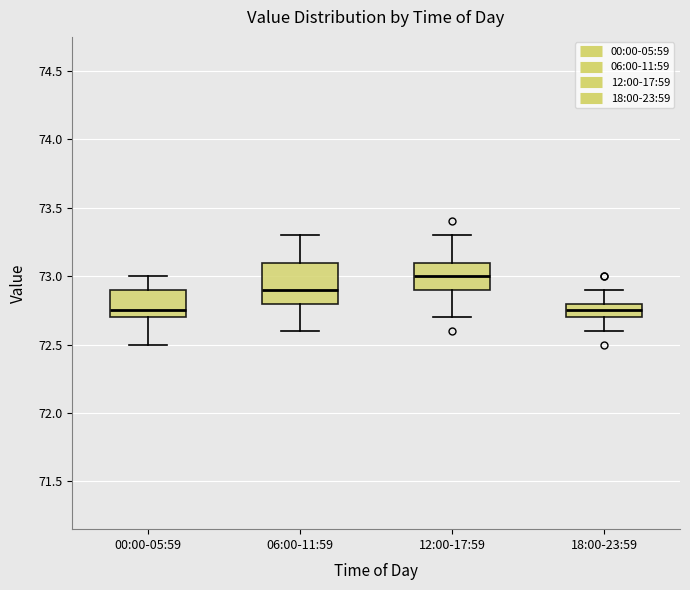

Reading left to right, transcribe this box plot: for each box, give where its median line is, the range the box spans, and where its two whiskers end, as read against the y-axis. The values are not printed on the chart, so give them approximately, as read against the axis.

00:00-05:59: median 72.75, box 72.70 to 72.90, whiskers 72.50 to 73.00
06:00-11:59: median 72.90, box 72.80 to 73.10, whiskers 72.60 to 73.30
12:00-17:59: median 73.00, box 72.90 to 73.10, whiskers 72.70 to 73.30
18:00-23:59: median 72.75, box 72.70 to 72.80, whiskers 72.60 to 72.90